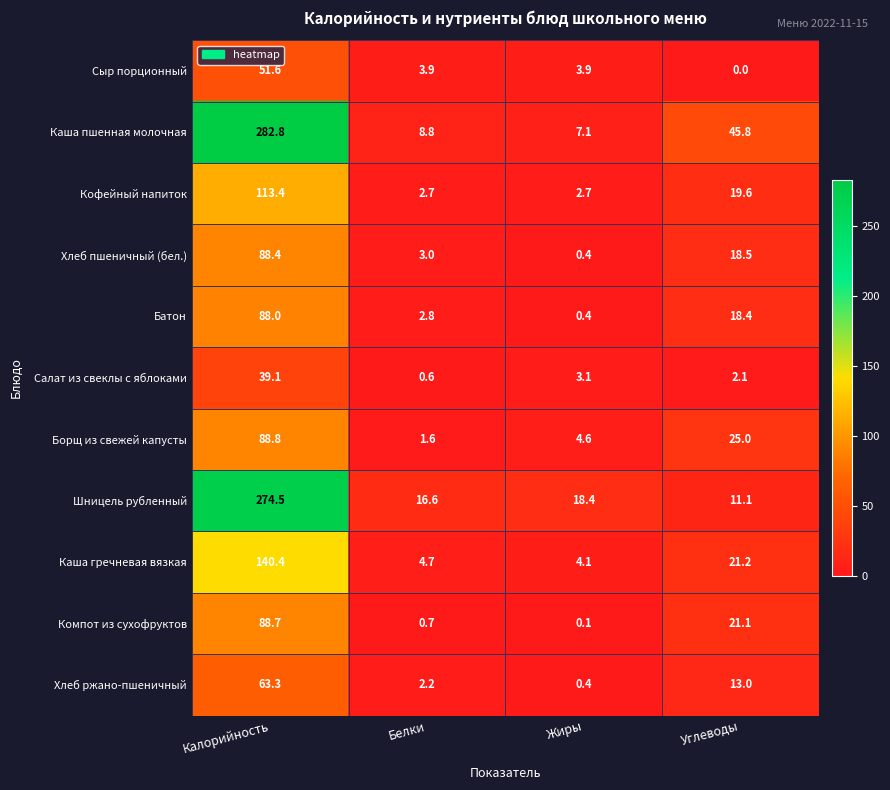

What is the greatest value displayed?

282.8